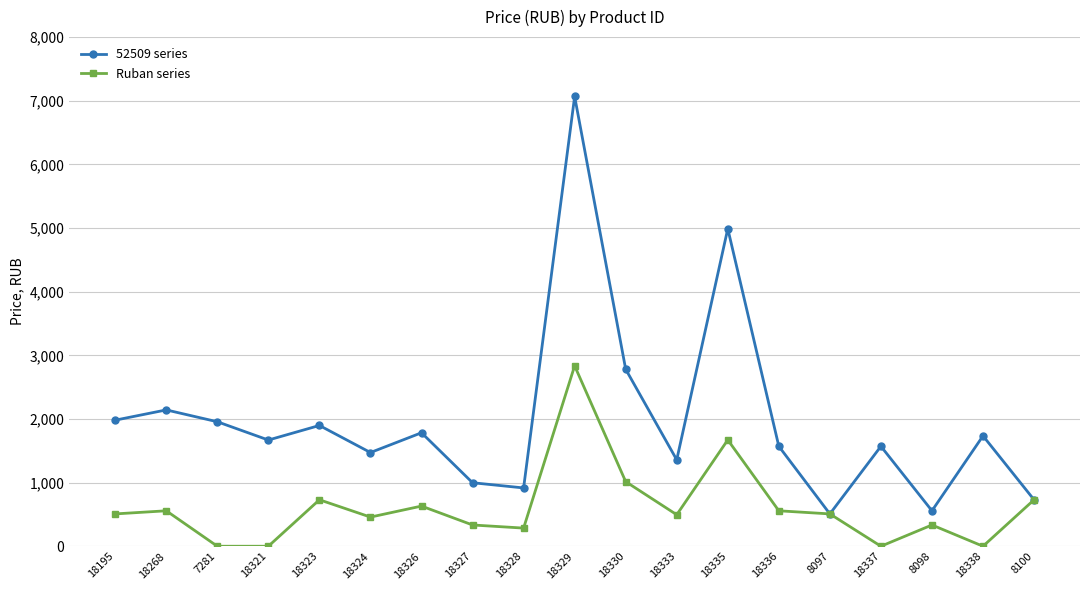

What is the maximum value for 52509 series?

7067.0